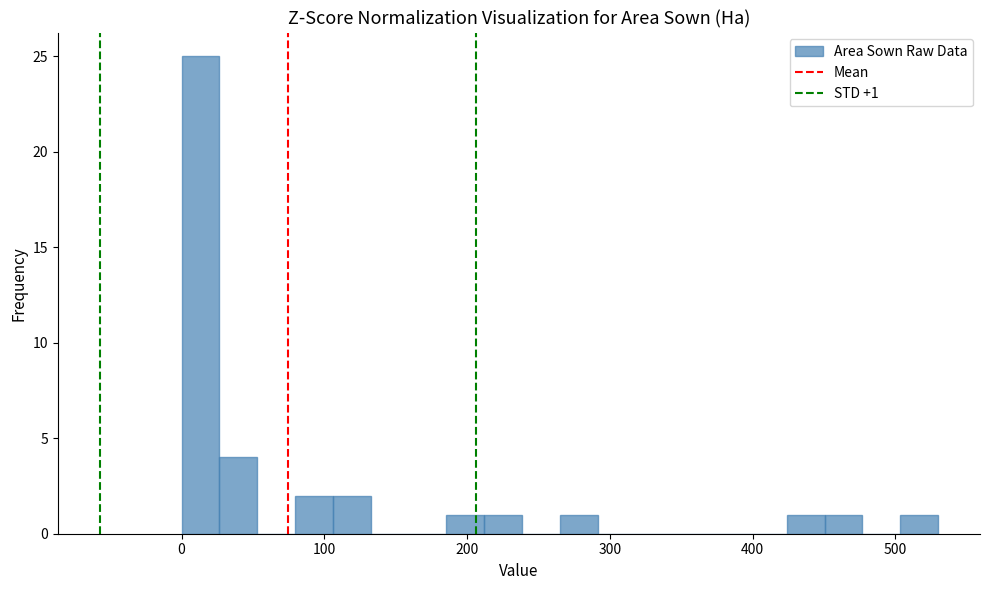

Read against the x-axis, roughly where is the centre of the tallest bar?

10